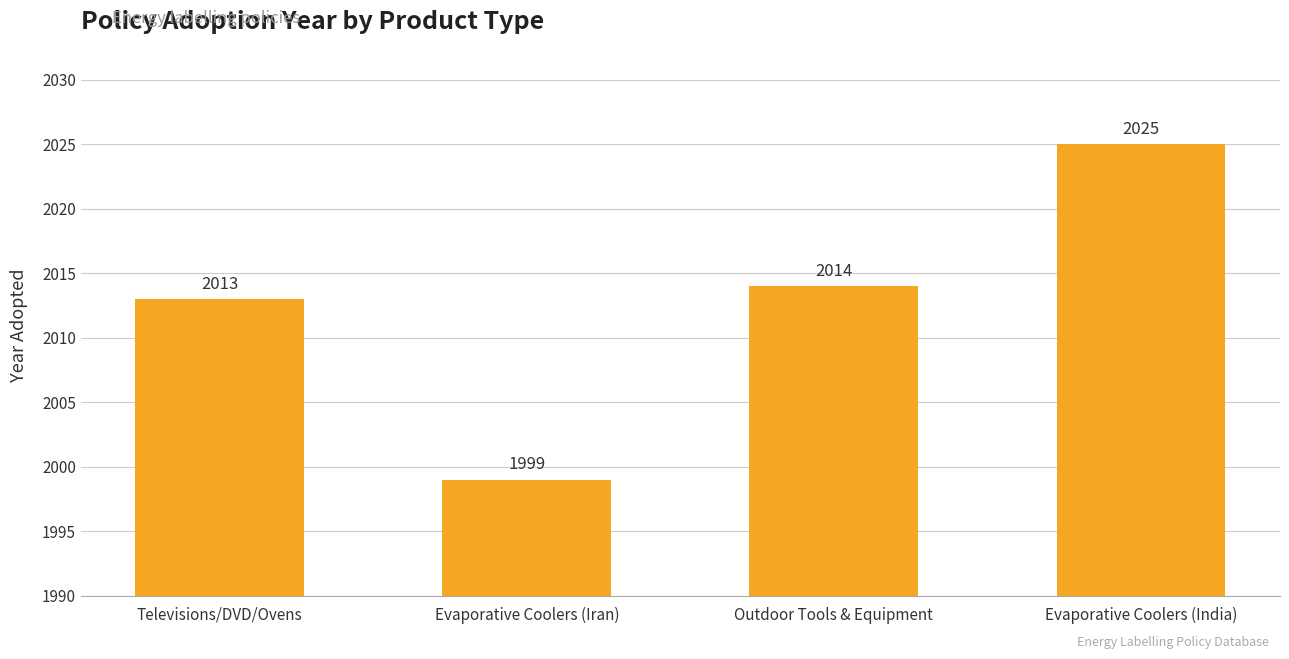

Reading left to right, extract all data points from this chart.

2013	1999	2014	2025